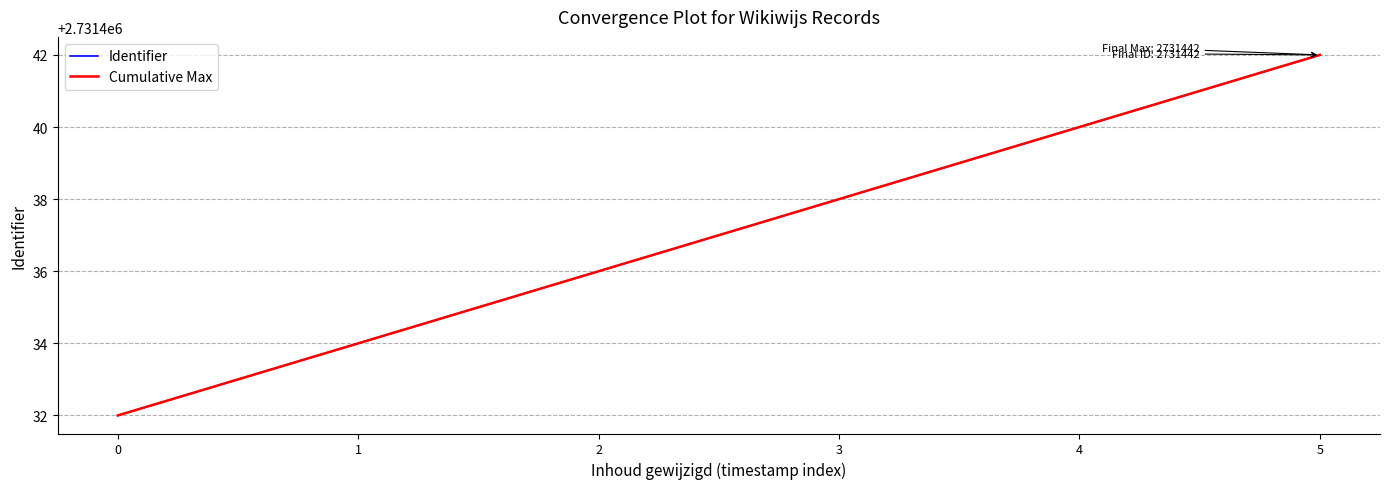

Does the chart have visible grid lines?

Yes